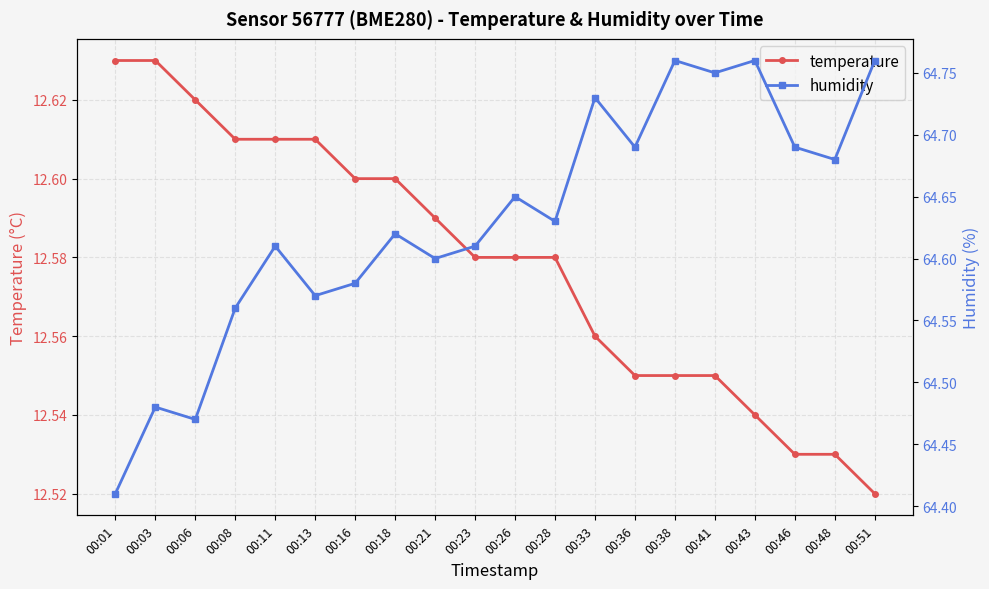

What is the difference between the highest and lowest values at 00:18?

52.0